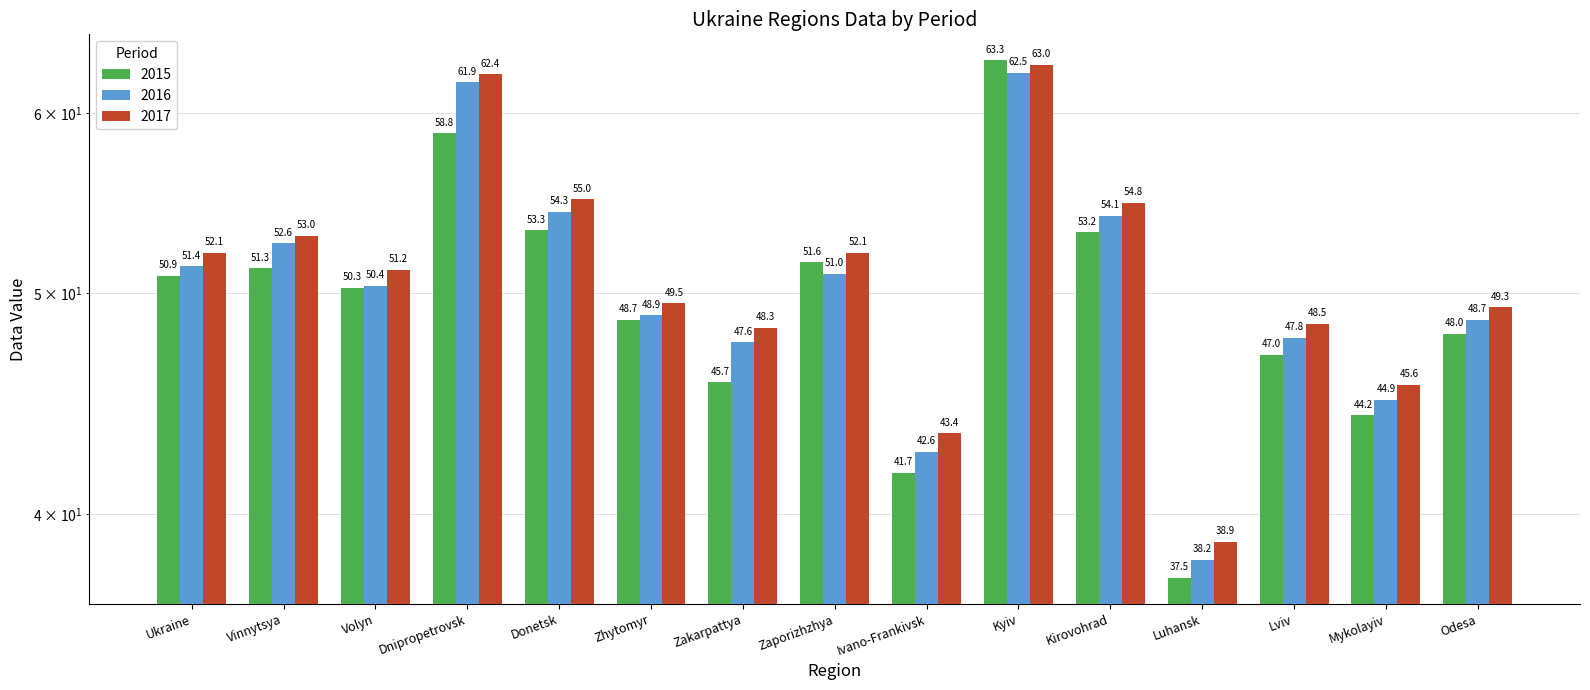

Is it true that 2015 equals 71.4 at Lviv?

False